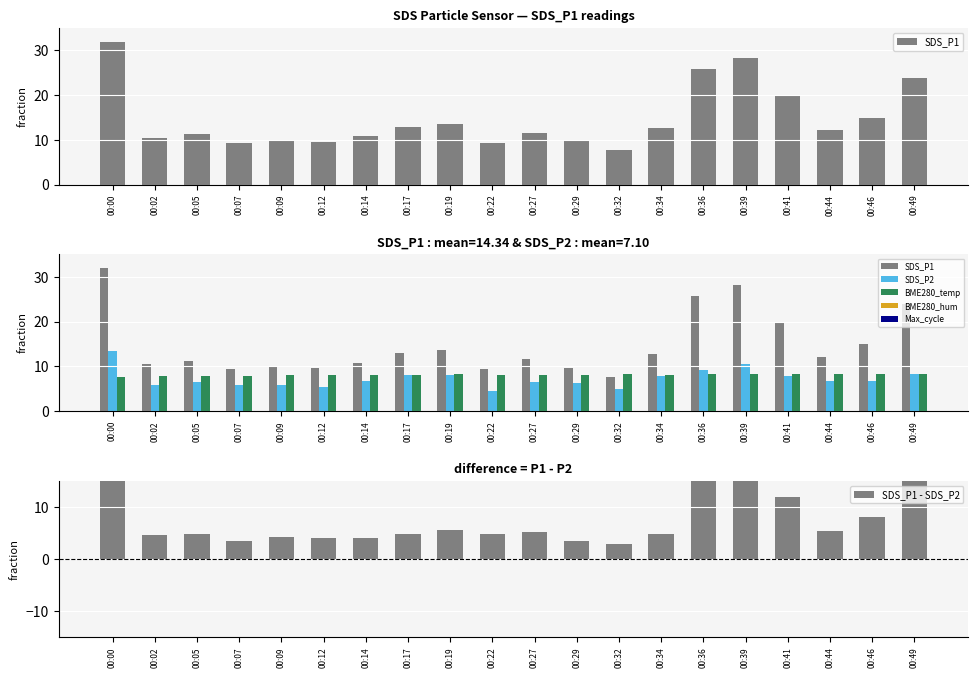

How many data points does each series have?

20